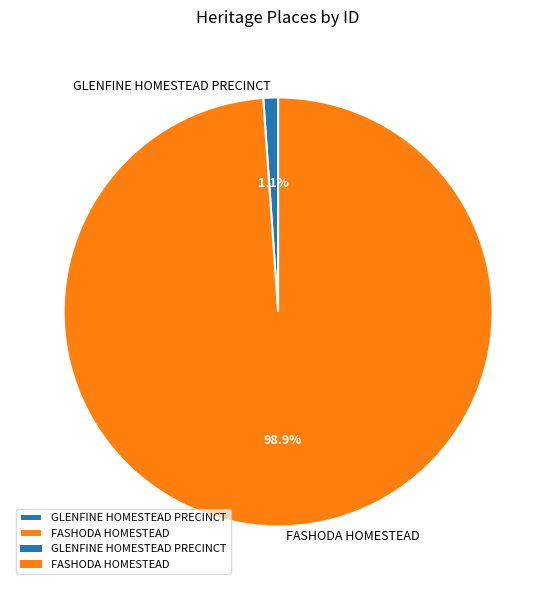

Between FASHODA HOMESTEAD and GLENFINE HOMESTEAD PRECINCT, which is larger?

FASHODA HOMESTEAD